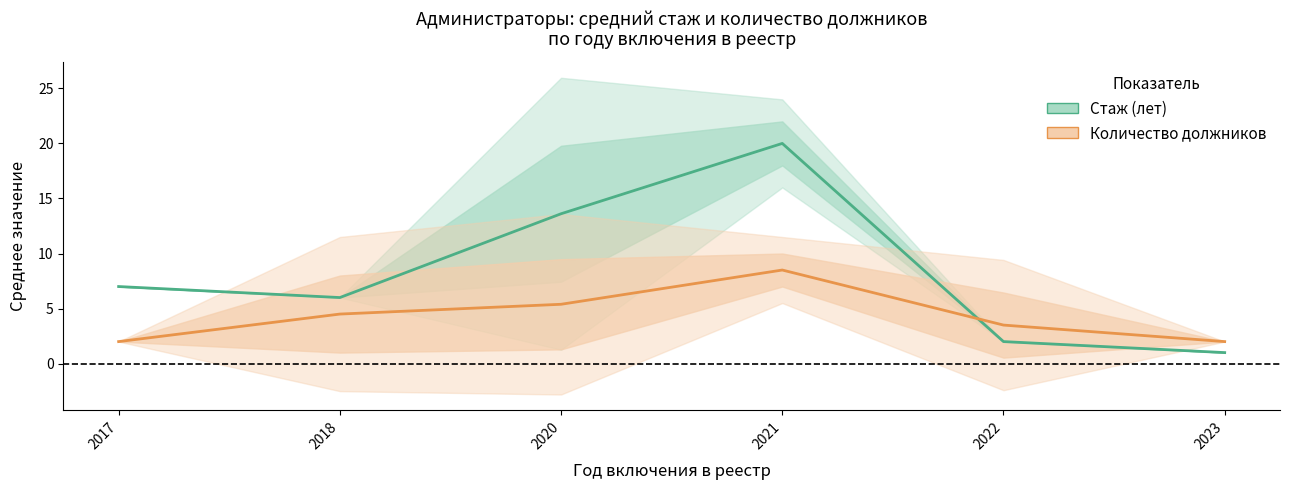

How many intersections are there between Количество должников and Стаж (лет)?

1